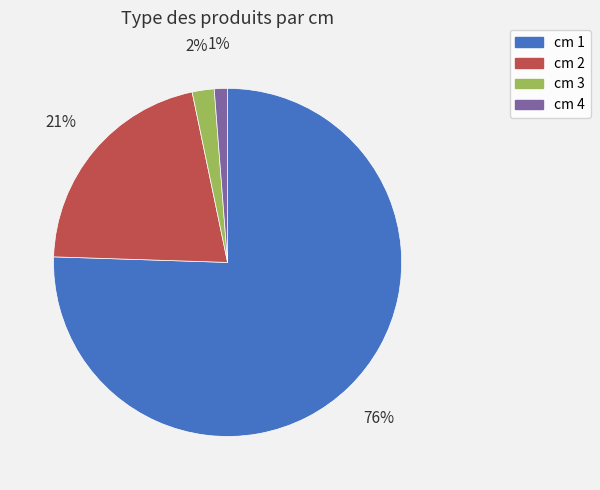

How many segments does this pie chart have?

4